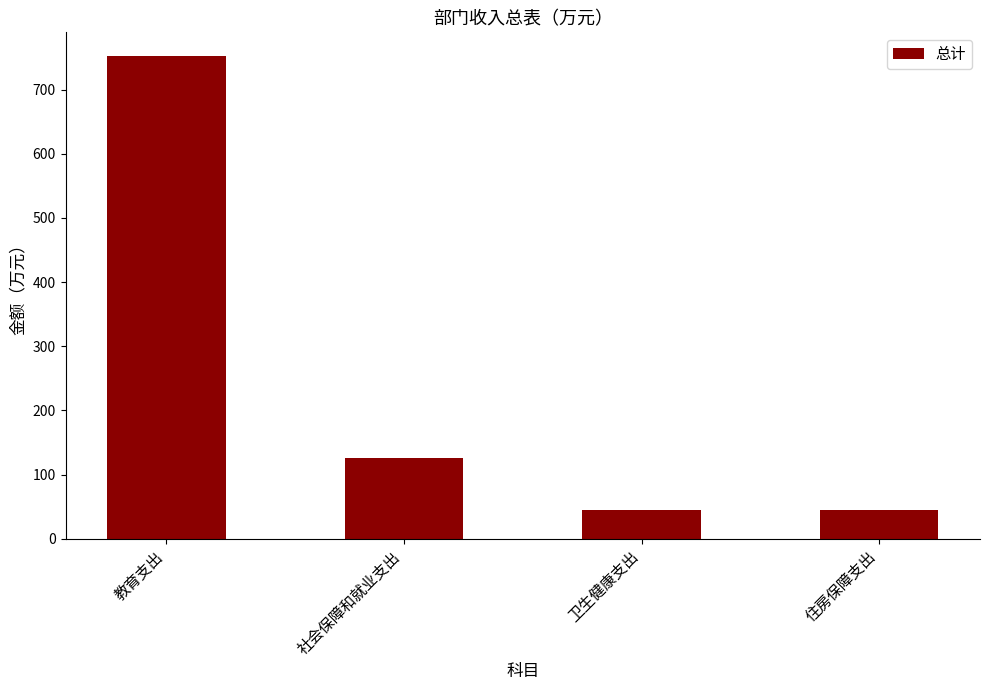

The value at 教育支出 is 327.7. True or false?

False